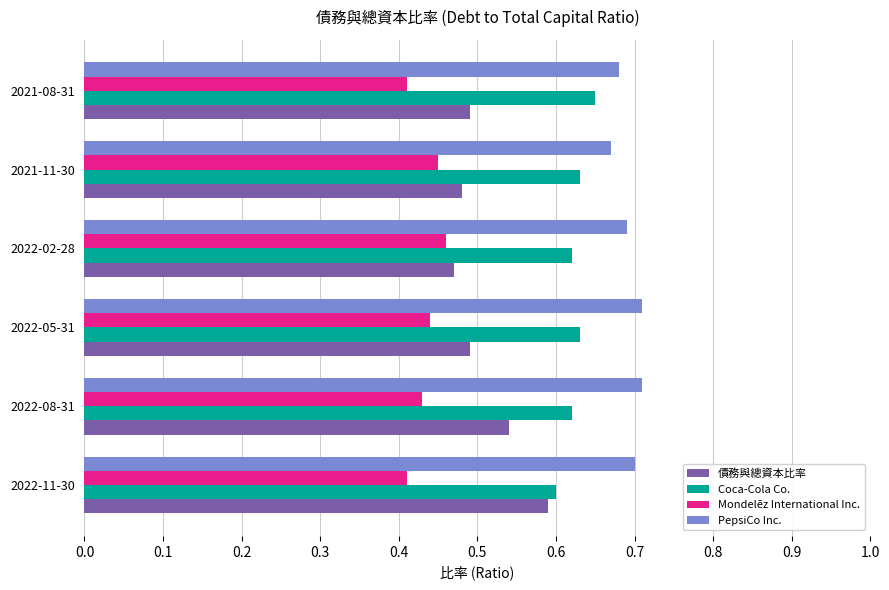

What is the sum of all Coca-Cola Co. values?

3.8